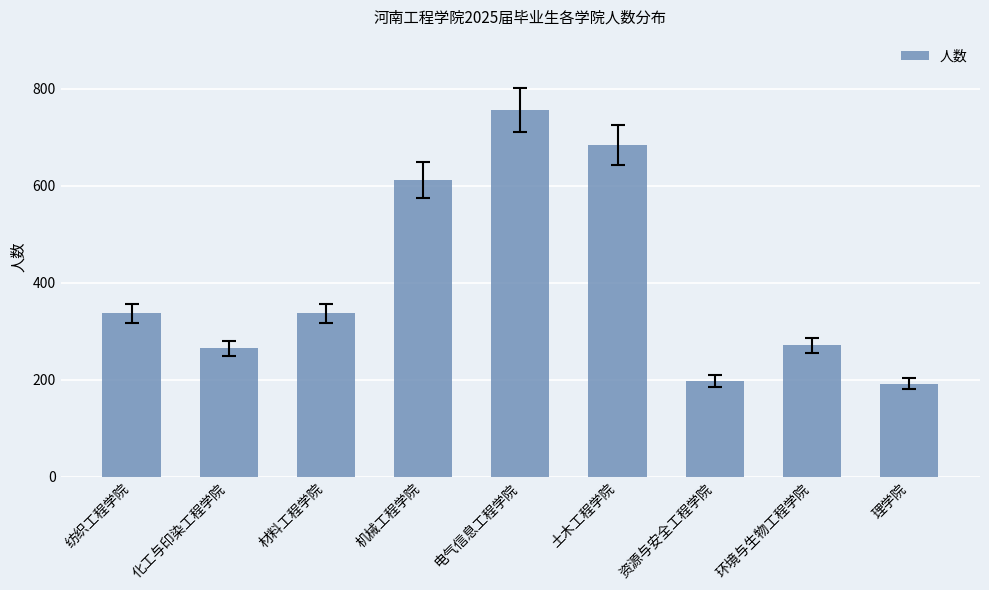

What is the label of the 5th bar from the left?

电气信息工程学院